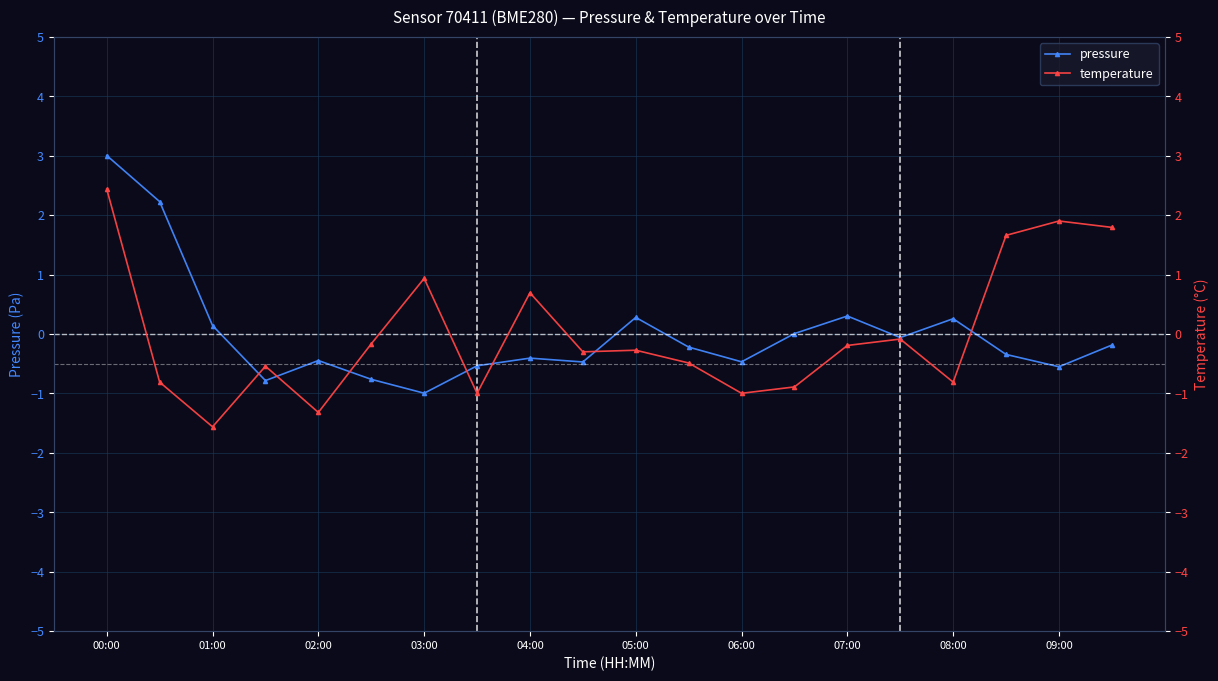

In pressure, how many points are lower than both neighbors (excluding endpoints)?

6